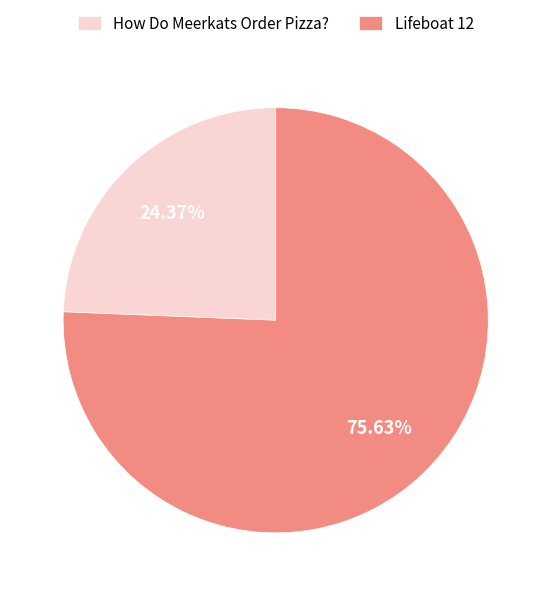

What percentage is the Lifeboat 12 slice, to the nearest percent?

76%